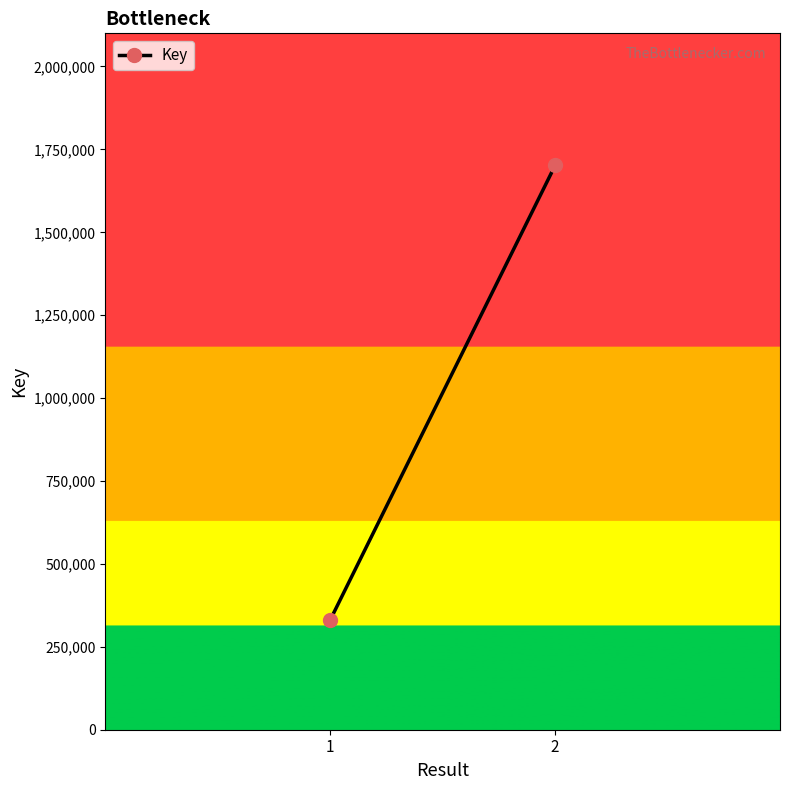

What is the ratio of the value at 1 to the value at 2?

0.2